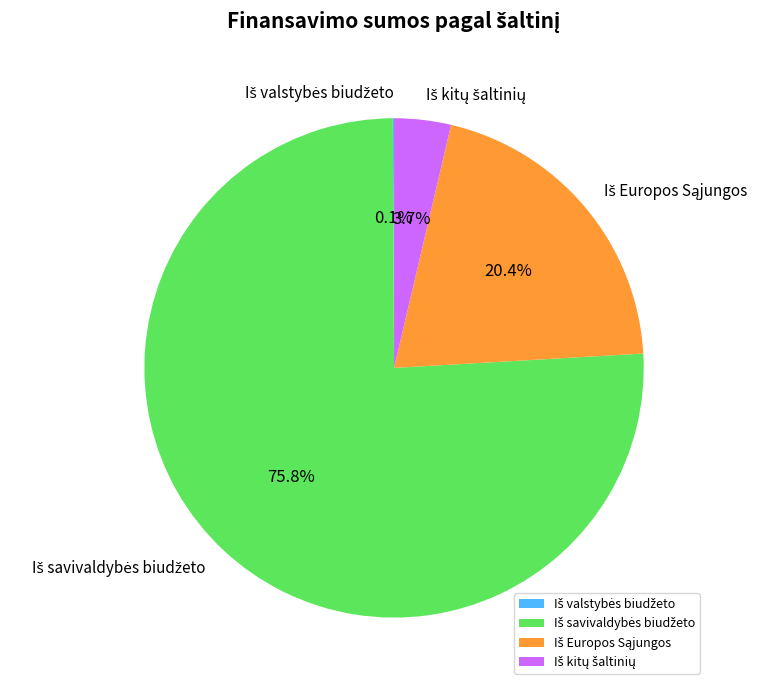

Is there any slice that represents more than half of the pie?

Yes